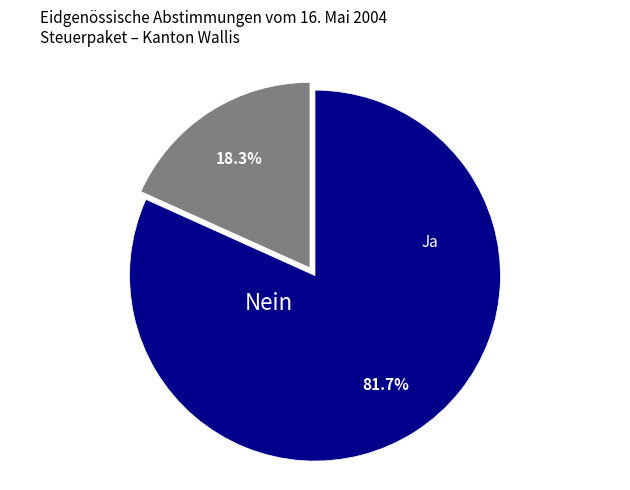

Count the number of slices in the pie.

2